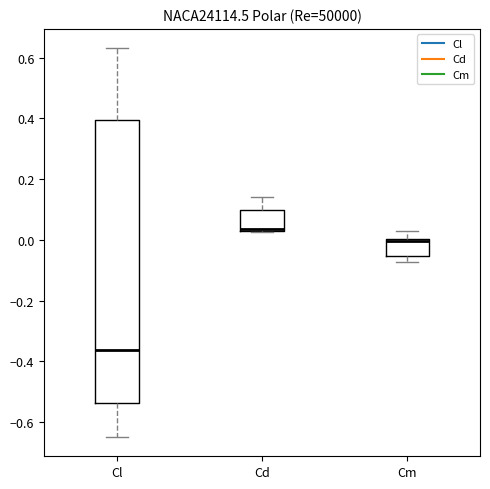

Reading left to right, transcribe this box plot: for each box, give where its median line is, the range the box spans, and where its two whiskers end, as read against the y-axis. The values are not printed on the chart, so give them approximately, as read against the axis.

Cl: median -0.36, box -0.54 to 0.40, whiskers -0.64 to 0.64
Cd: median 0.04, box 0.02 to 0.10, whiskers 0.02 to 0.14
Cm: median 0.00 (just below the box's upper edge), box -0.06 to 0.00, whiskers -0.08 to 0.02